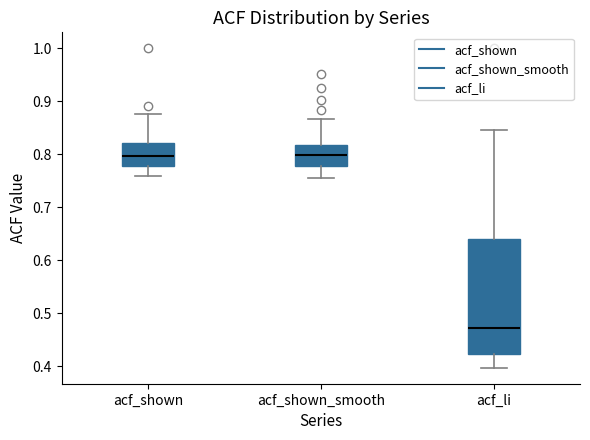

Reading left to right, transcribe this box plot: for each box, give where its median line is, the range the box spans, and where its two whiskers end, as read against the y-axis. The values are not printed on the chart, so give them approximately, as read against the axis.

acf_shown: median 0.80, box 0.78 to 0.82, whiskers 0.76 to 0.88
acf_shown_smooth: median 0.80, box 0.78 to 0.82, whiskers 0.76 to 0.87
acf_li: median 0.47, box 0.42 to 0.64, whiskers 0.40 to 0.85